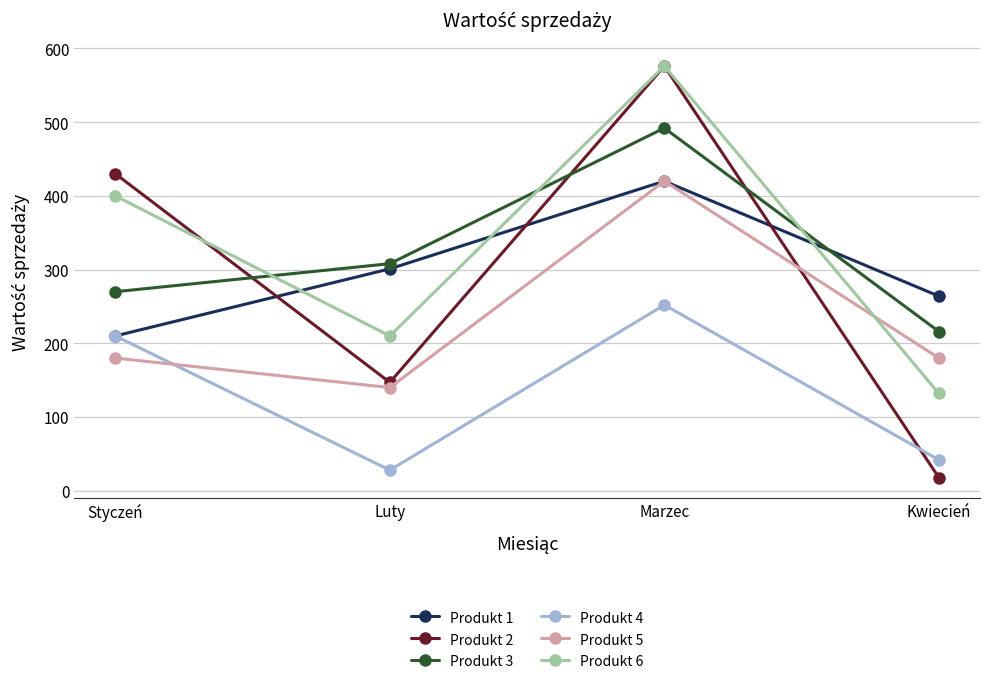

What value does the Produkt 3 series have at Styczeń, to the nearest 10?

270